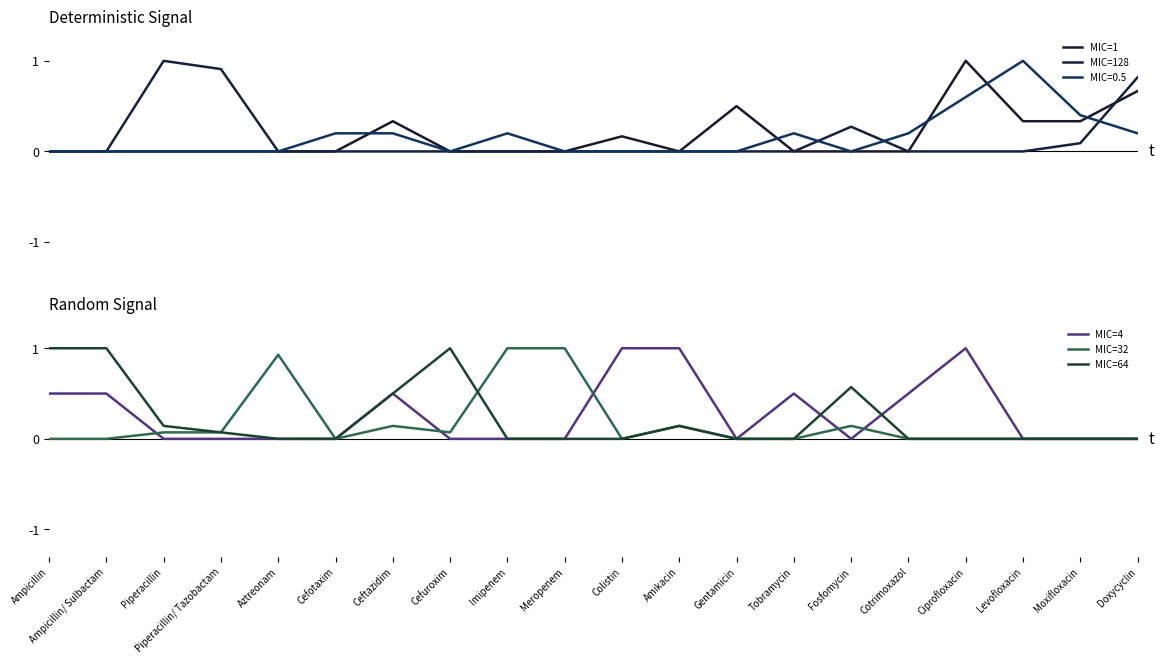

Reading left to right, what are all the values shown in this chart?

MIC=1: 0.0	0.0	0.0	0.0	0.0	0.0	0.3	0.0	0.0	0.0	0.2	0.0	0.5	0.0	0.0	0.0	1.0	0.3	0.3	0.7
MIC=128: 0.0	0.0	1.0	0.9	0.0	0.0	0.0	0.0	0.0	0.0	0.0	0.0	0.0	0.0	0.3	0.0	0.0	0.0	0.1	0.8
MIC=4: 0.5	0.5	0.0	0.0	0.0	0.0	0.5	0.0	0.0	0.0	1.0	1.0	0.0	0.5	0.0	0.5	1.0	0.0	0.0	0.0
MIC=32: 0.0	0.0	0.1	0.1	0.9	0.0	0.1	0.1	1.0	1.0	0.0	0.1	0.0	0.0	0.1	0.0	0.0	0.0	0.0	0.0
MIC=64: 1.0	1.0	0.1	0.1	0.0	0.0	0.5	1.0	0.0	0.0	0.0	0.1	0.0	0.0	0.6	0.0	0.0	0.0	0.0	0.0